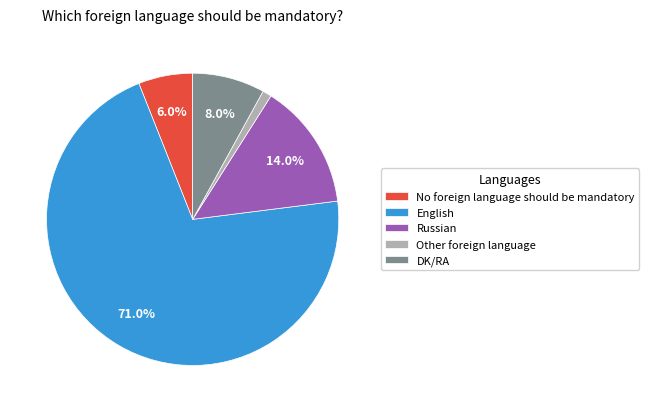

What portion of the pie excludes DK/RA?

92.0%